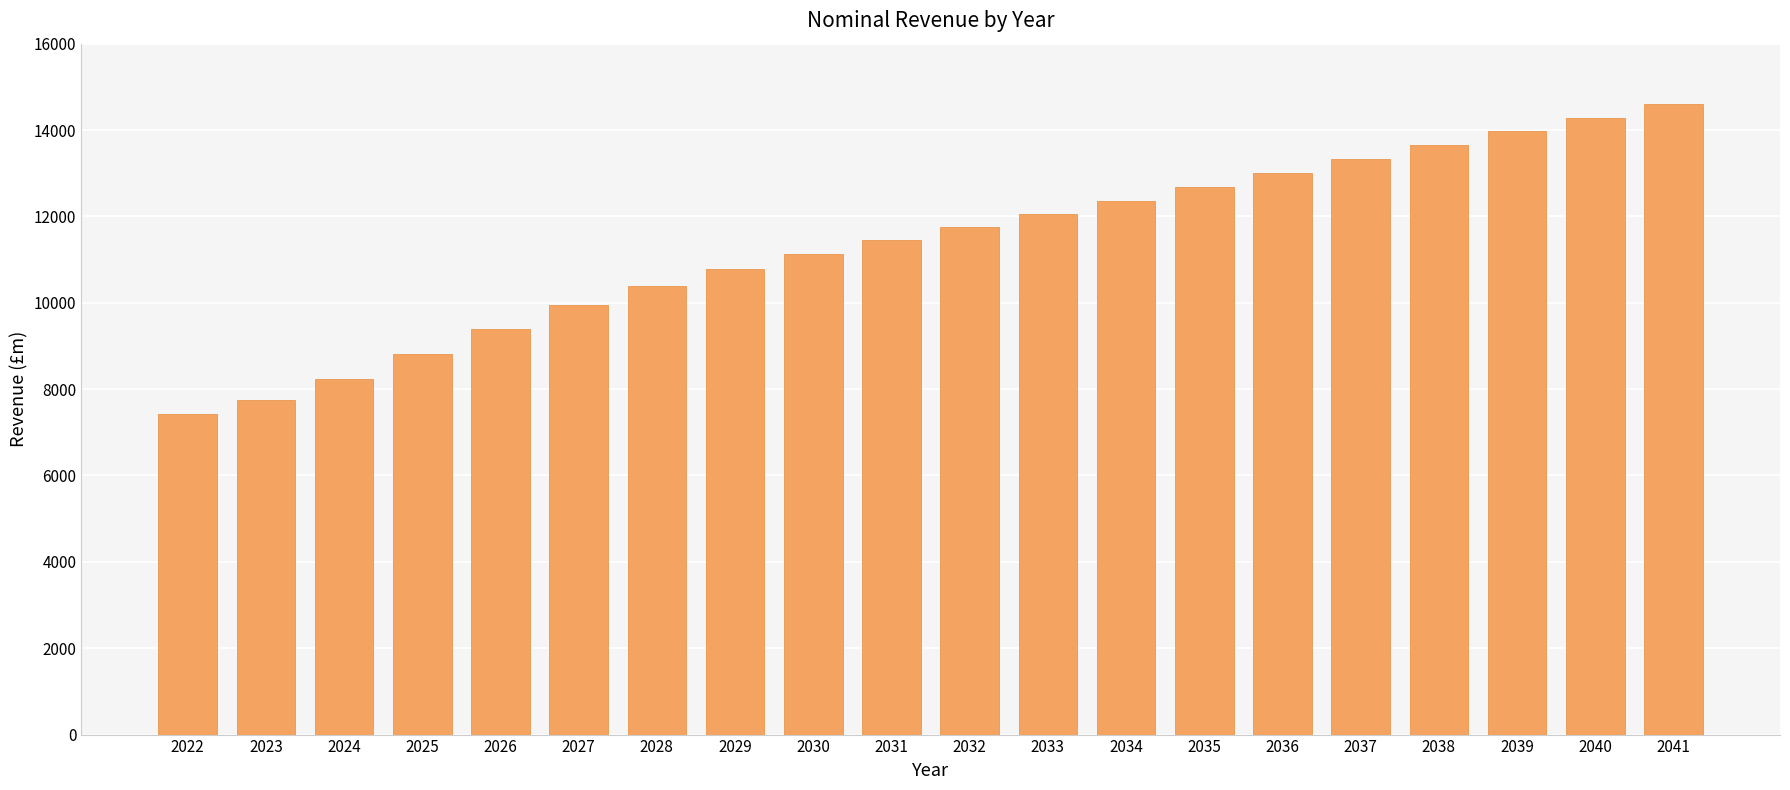

Reading left to right, list all the values displayed in this chart.

2022=7421.1	2023=7753.4	2024=8237.3	2025=8807.6	2026=9389.1	2027=9957.9	2028=10387.1	2029=10774.1	2030=11118.2	2031=11450.1	2032=11743.4	2033=12049.5	2034=12357.9	2035=12689.8	2036=13001.5	2037=13328.0	2038=13649.7	2039=13985.3	2040=14289.6	2041=14606.0